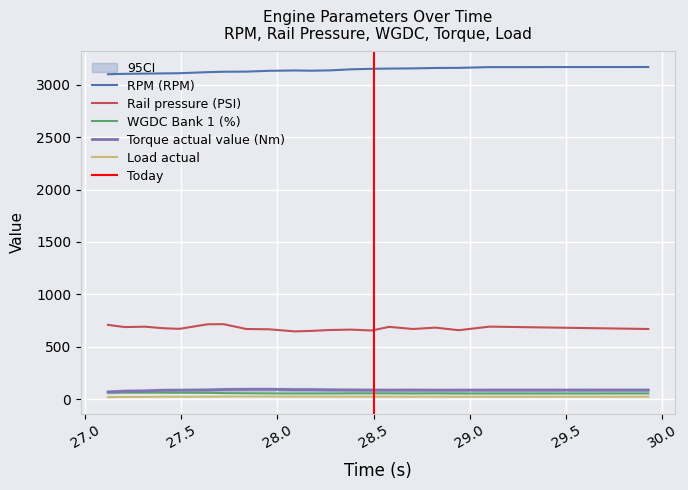

At which label is WGDC Bank 1 (%) closest to 59?

27.72